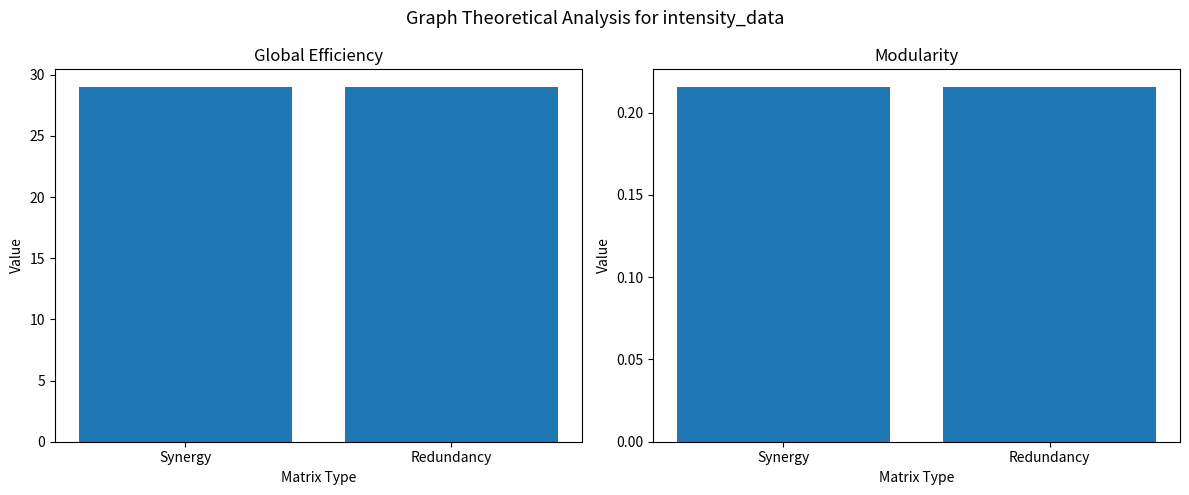

Reading left to right, what are all the values shown in this chart?

Global Efficiency: 29.0	29.0
Modularity: 0.2	0.2